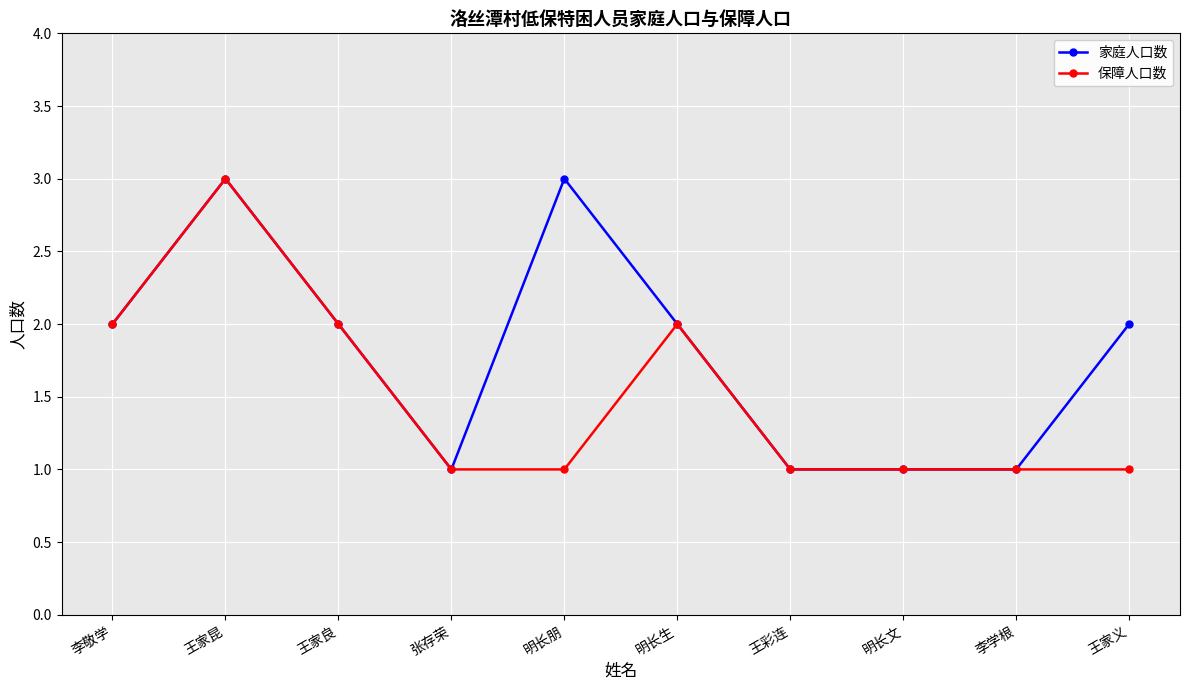

How many lines are shown in the chart?

2